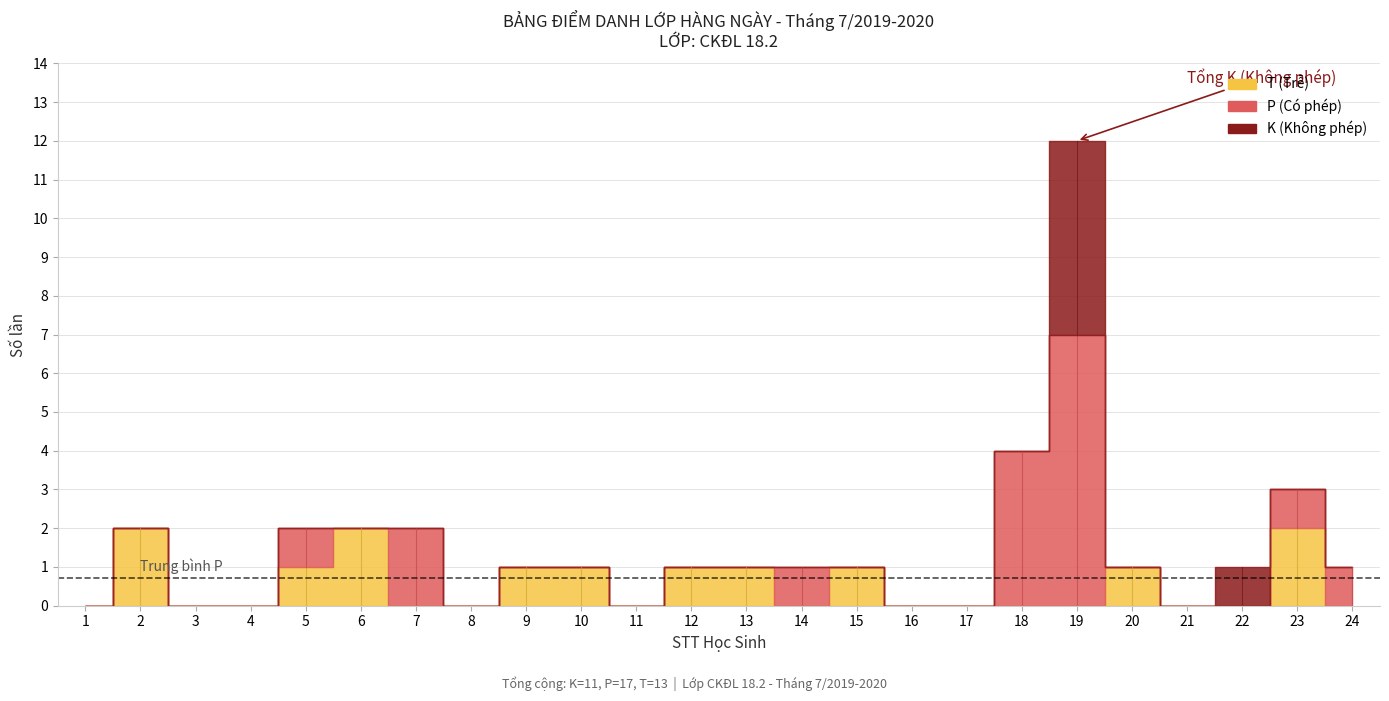

Rank the categories by P (Có phép) value from highest to lowest.

19, 18, 7, 5, 14, 23, 24, 1, 2, 3, 4, 6, 8, 9, 10, 11, 12, 13, 15, 16, 17, 20, 21, 22